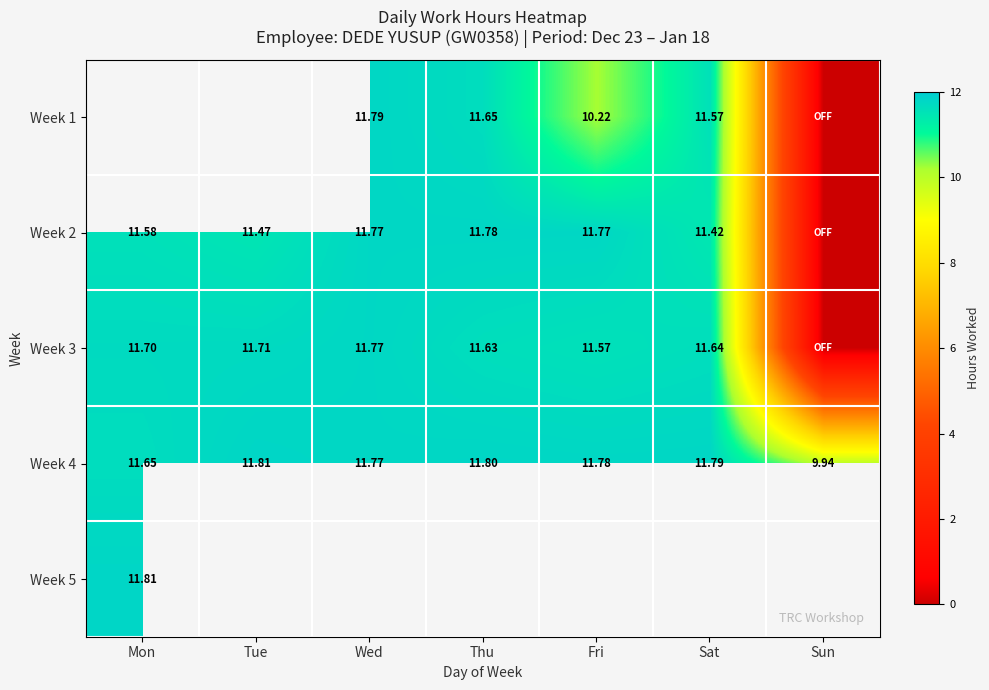

Is the value of Week 1 at Sat greater than the value of Week 4 at Mon?

No